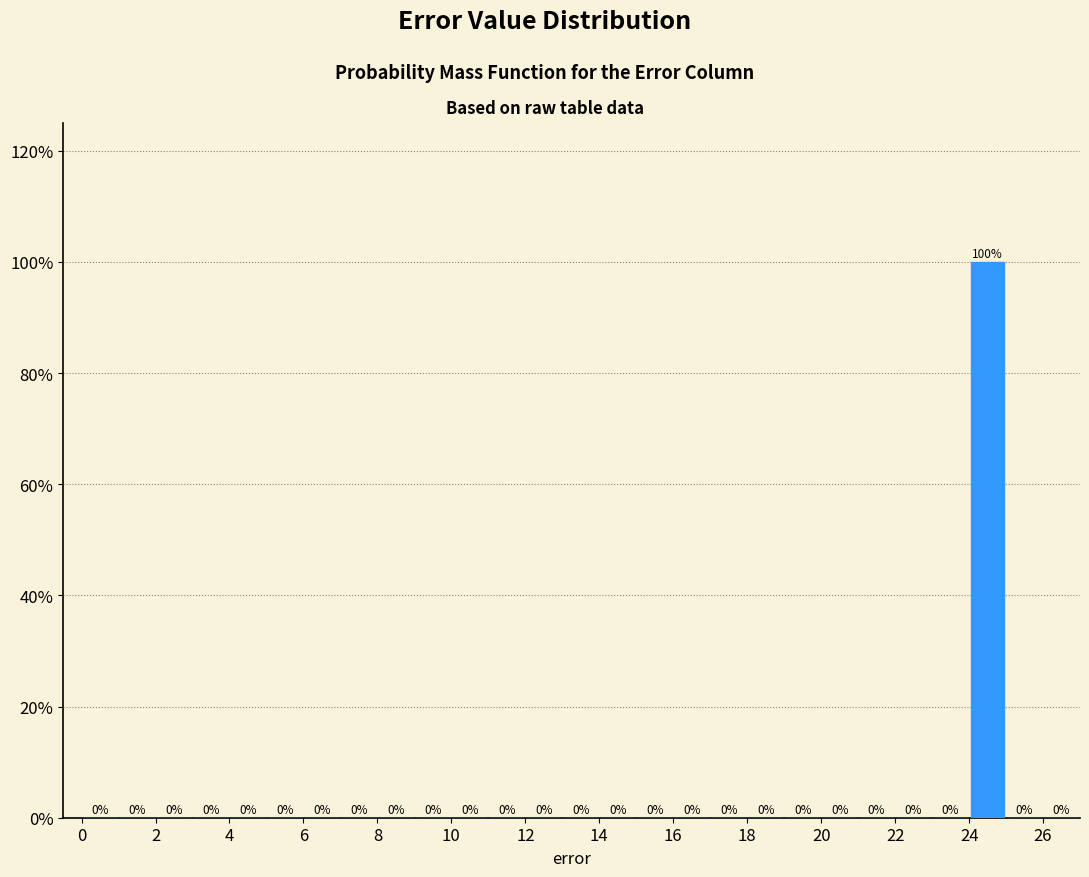

Which range on the x-axis has the tallest bar?

24 to 25